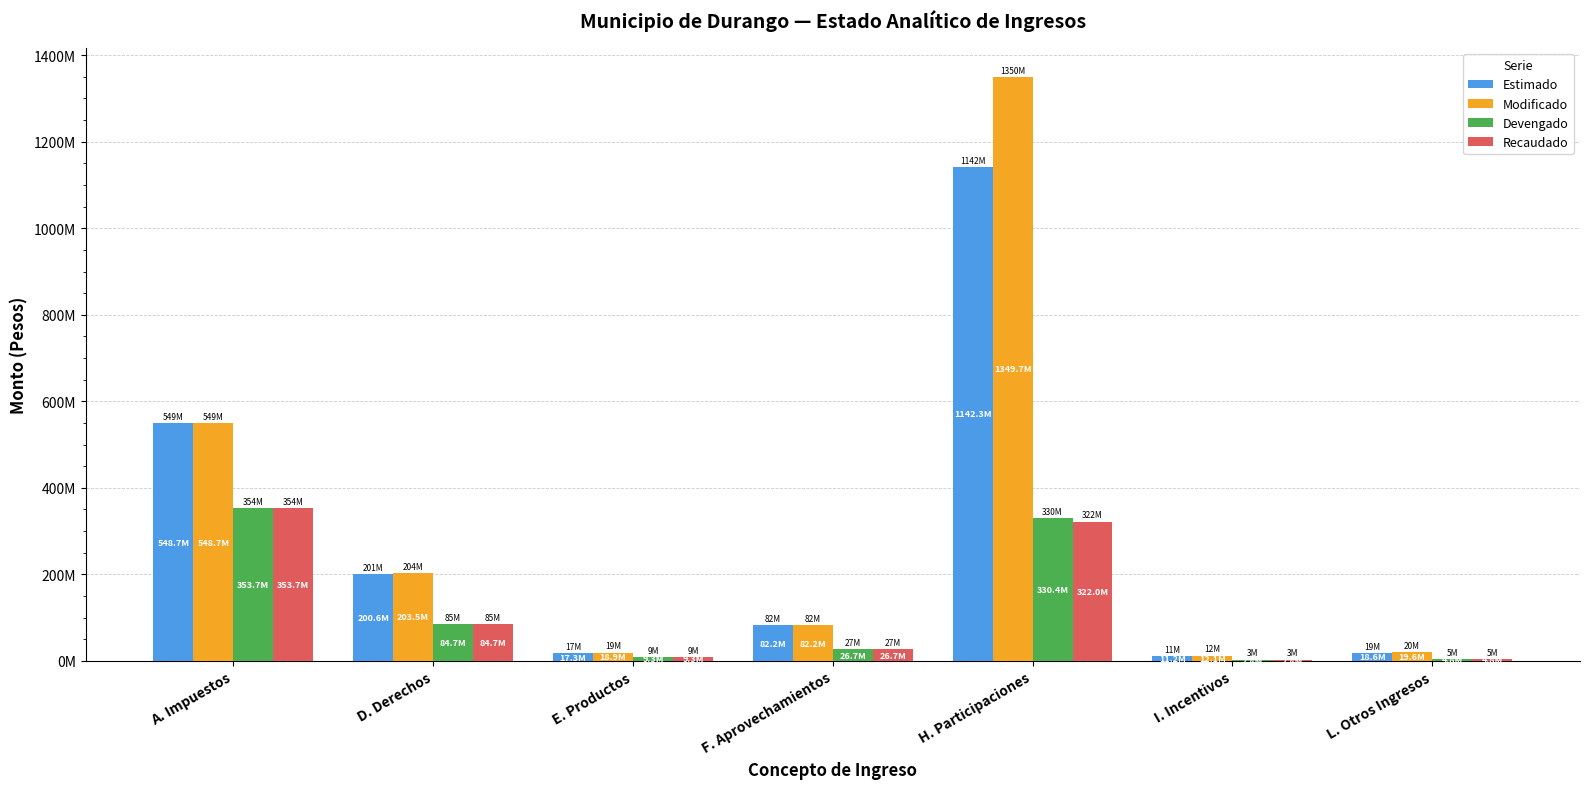

Does the chart contain stacked bars?

No